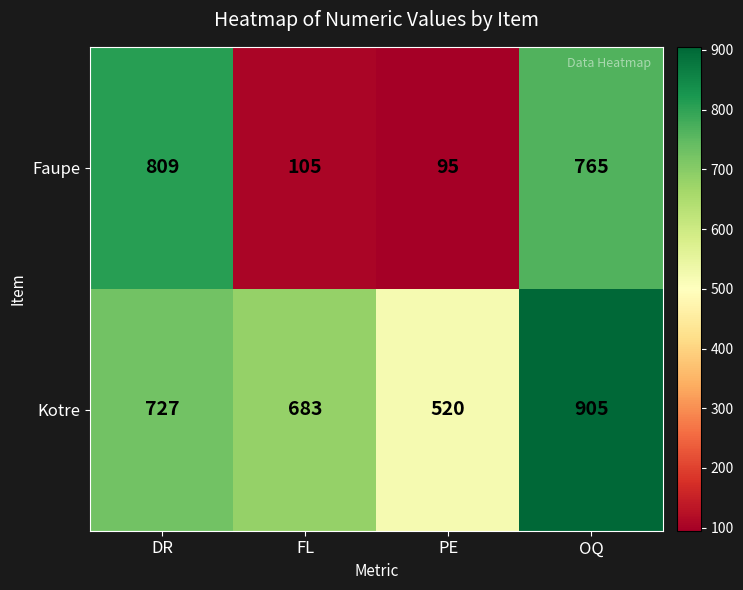

The value of Faupe at PE is 46. True or false?

False